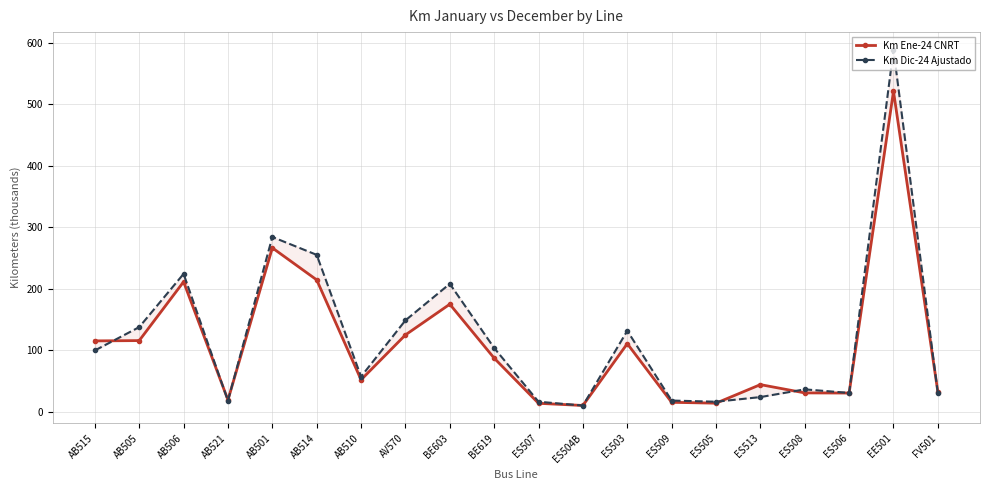

Which has a higher value, ES513 or ES503?

ES503